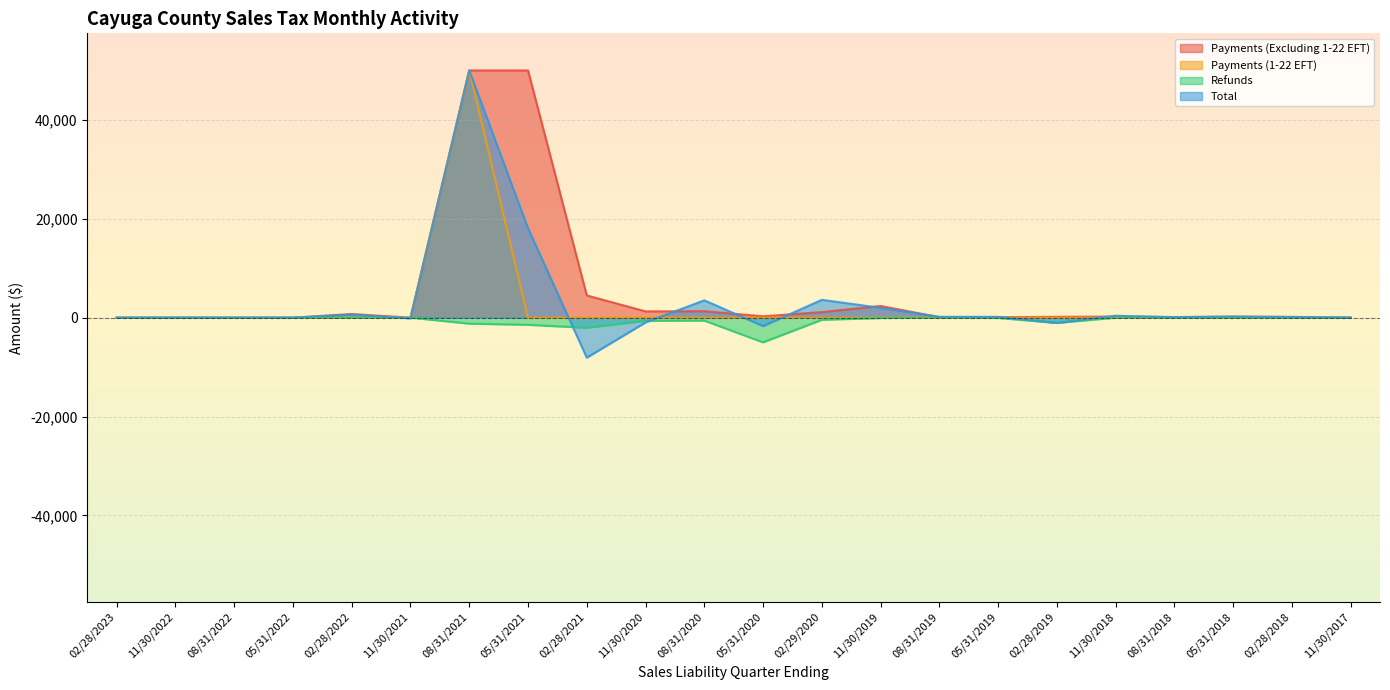

What is the label of the 12th point from the right?

08/31/2020